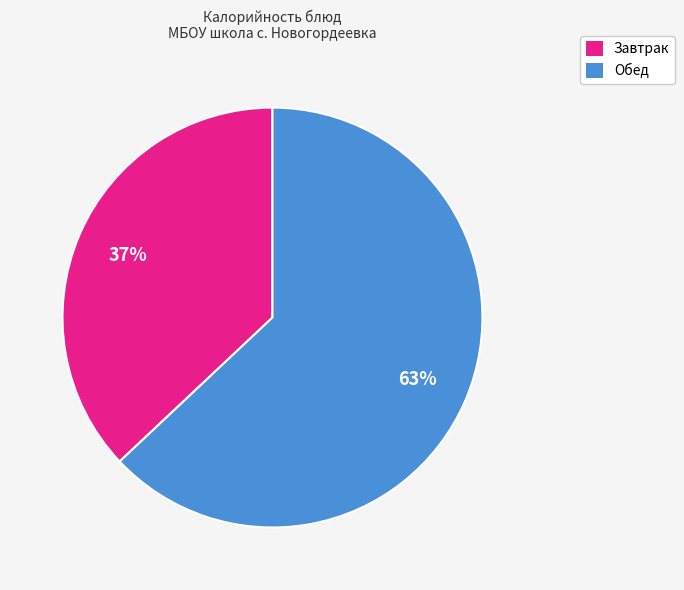

To the nearest percent, what is the difference between the largest and smallest slice percentages?

26%